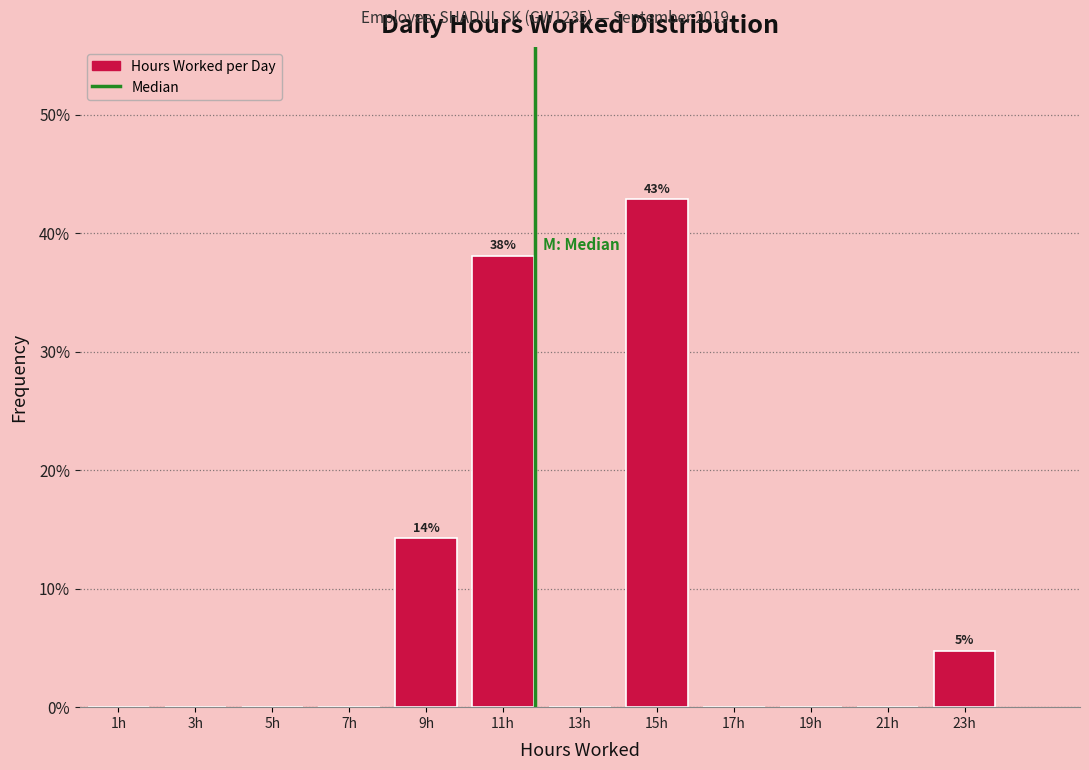

Which range on the x-axis has the tallest bar?

14 to 16